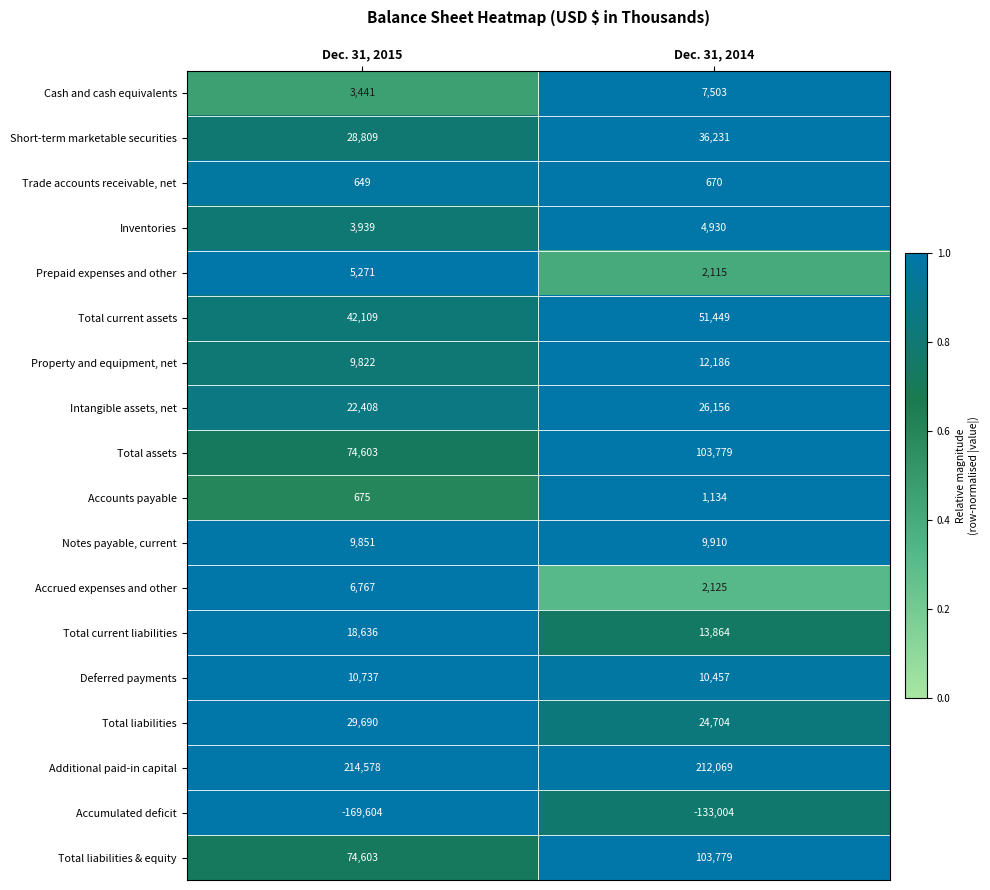

Rank the categories by Additional paid-in capital value from lowest to highest.

Dec. 31, 2014, Dec. 31, 2015